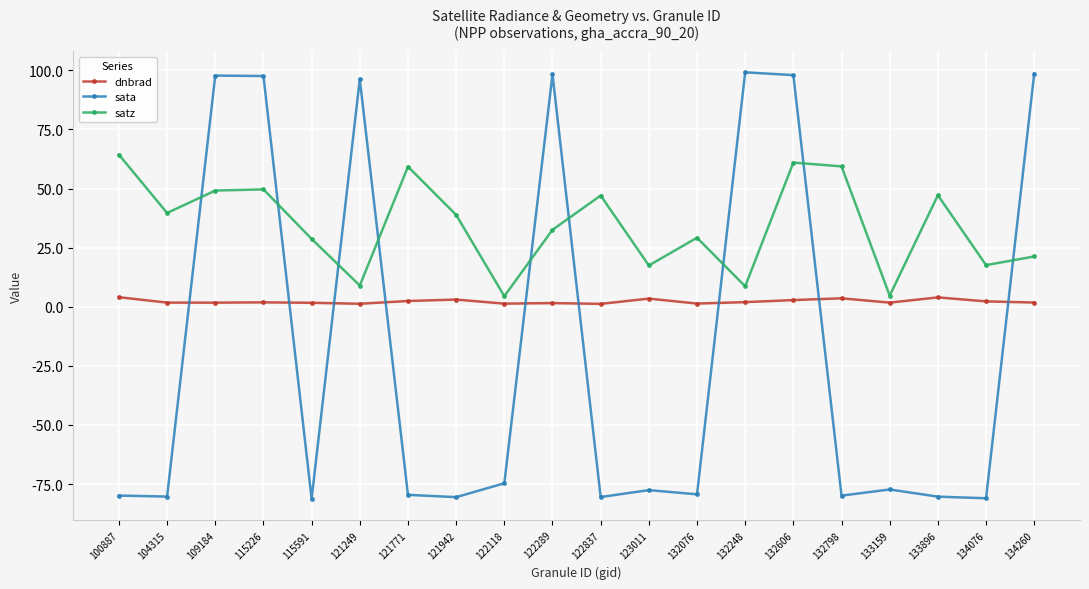

True or false: satz and dnbrad intersect in this chart.

False